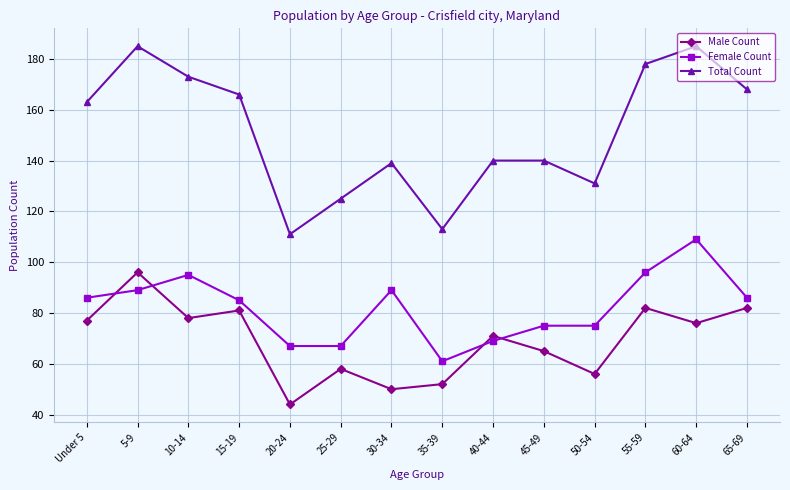

Does the chart have visible grid lines?

Yes